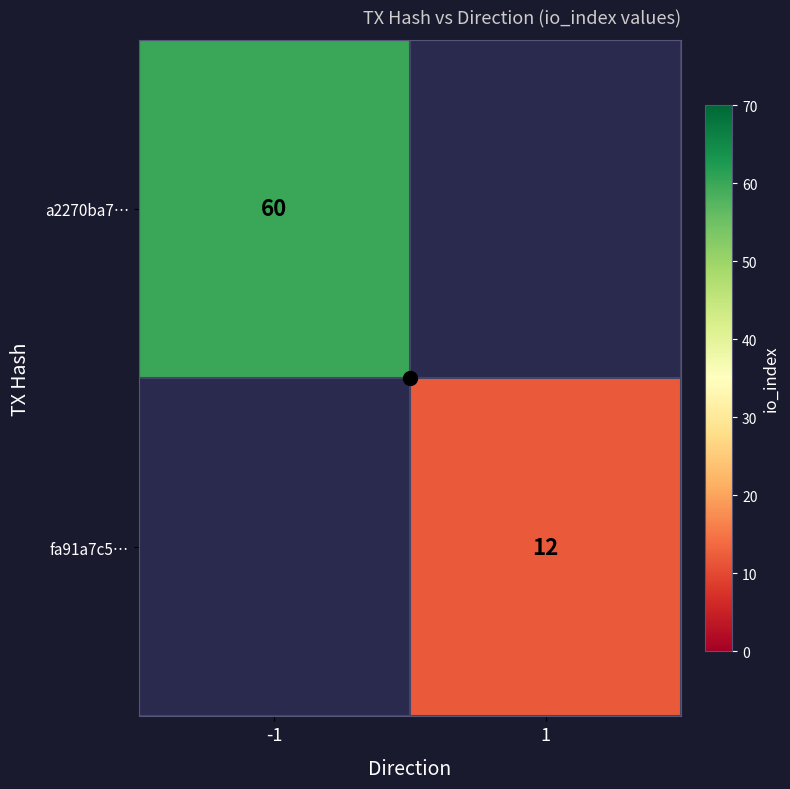

True or false: fa91a7c5… has a value of 12 at 1.

True